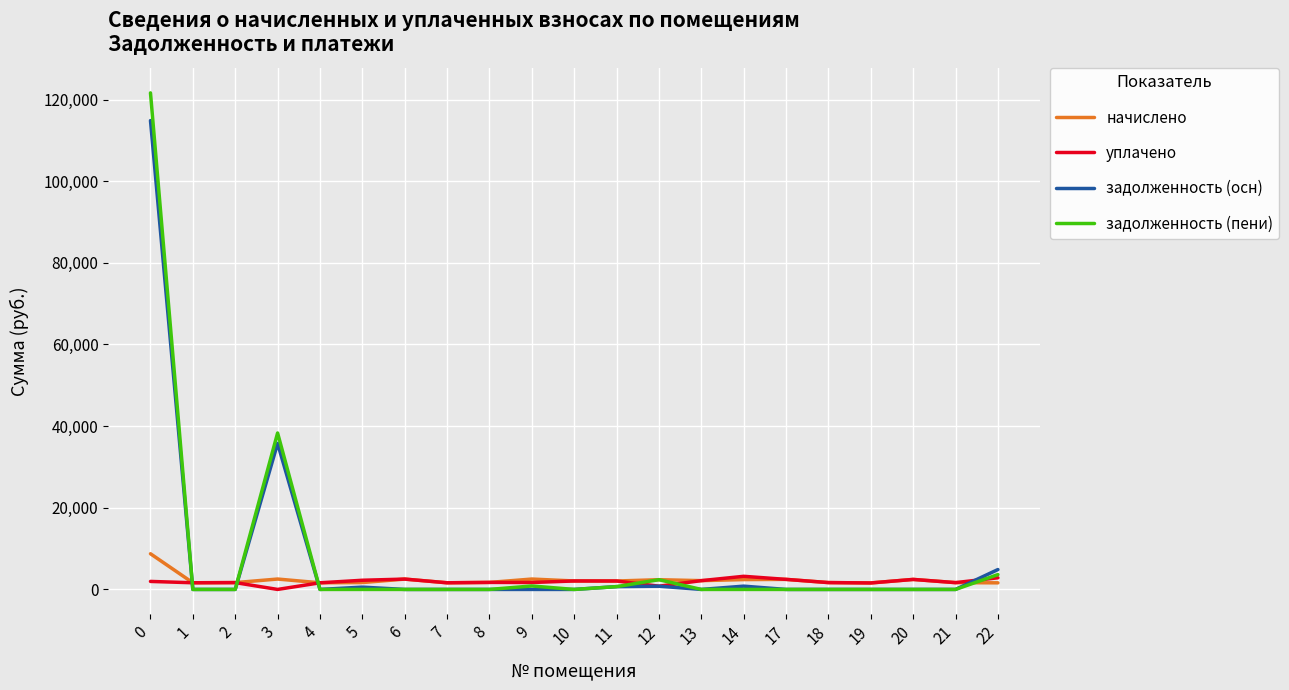

Is the value of уплачено at 12 greater than the value of начислено at 0?

No